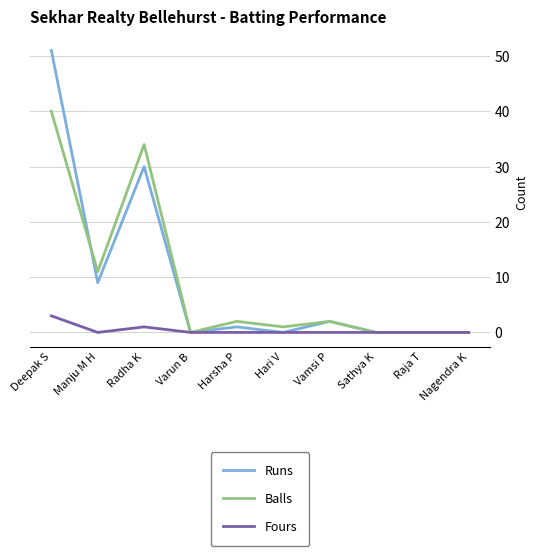

Which category has the highest value in the Fours series?

Deepak S